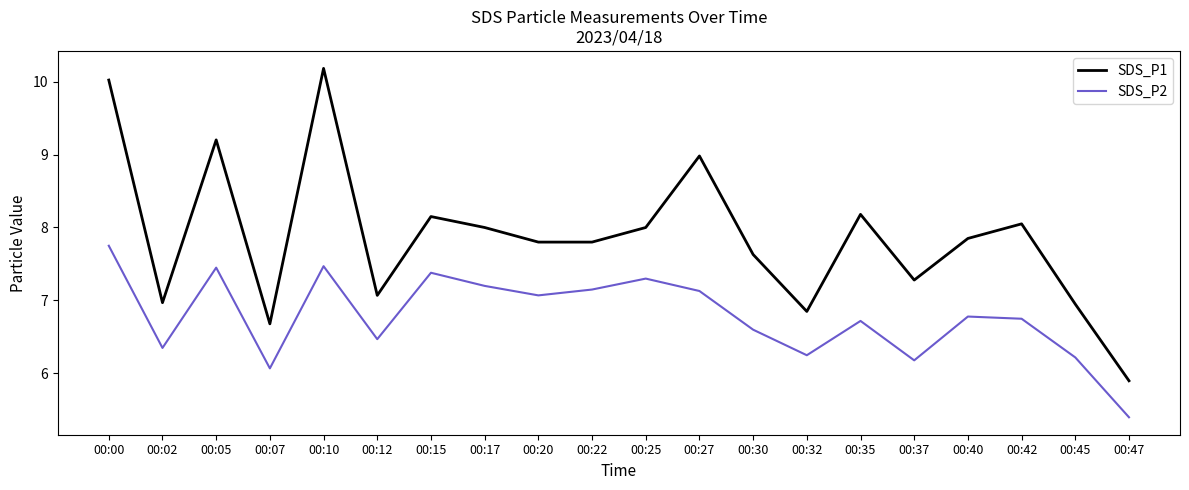

Is this an area chart (filled region under the line)?

No